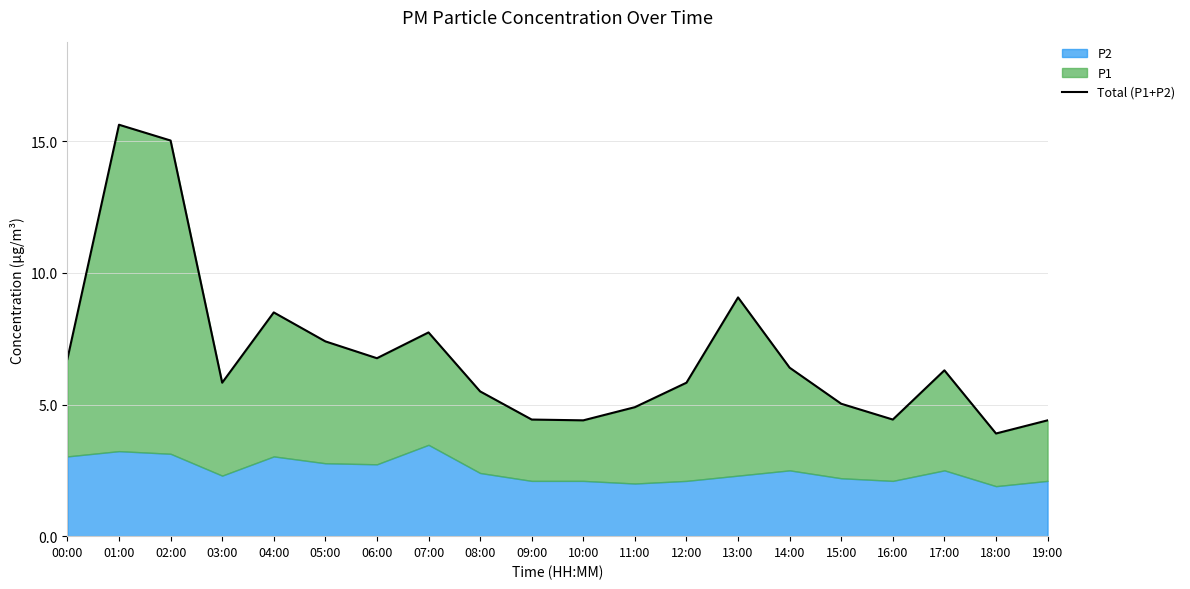

Reading left to right, extract all data points from this chart.

6.7	15.6	15.0	5.8	8.5	7.4	6.8	7.7	5.5	4.4	4.4	4.9	5.8	9.1	6.4	5.0	4.4	6.3	3.9	4.4